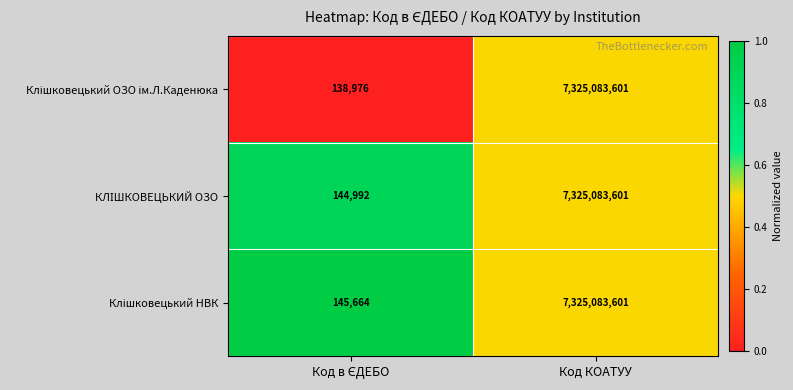

What is the greatest value displayed?

7325083601